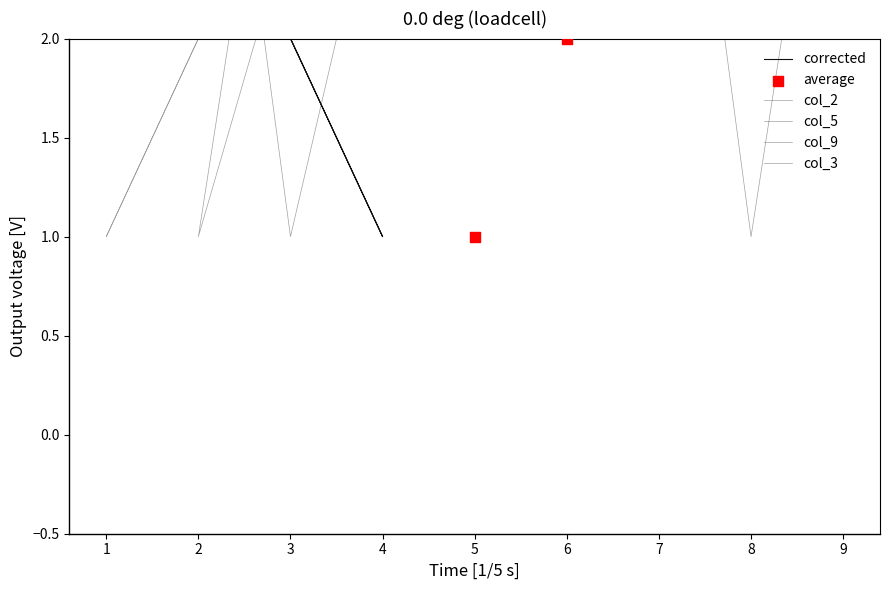

What are all the series names shown in the legend?

corrected, col_2, col_5, col_9, col_3, average